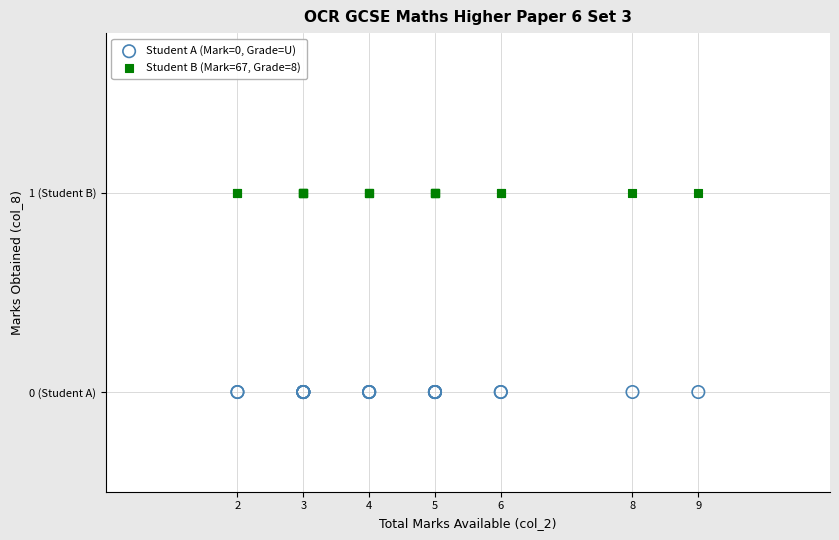

What are all the series names shown in the legend?

Student A (Mark=0, Grade=U), Student B (Mark=67, Grade=8)